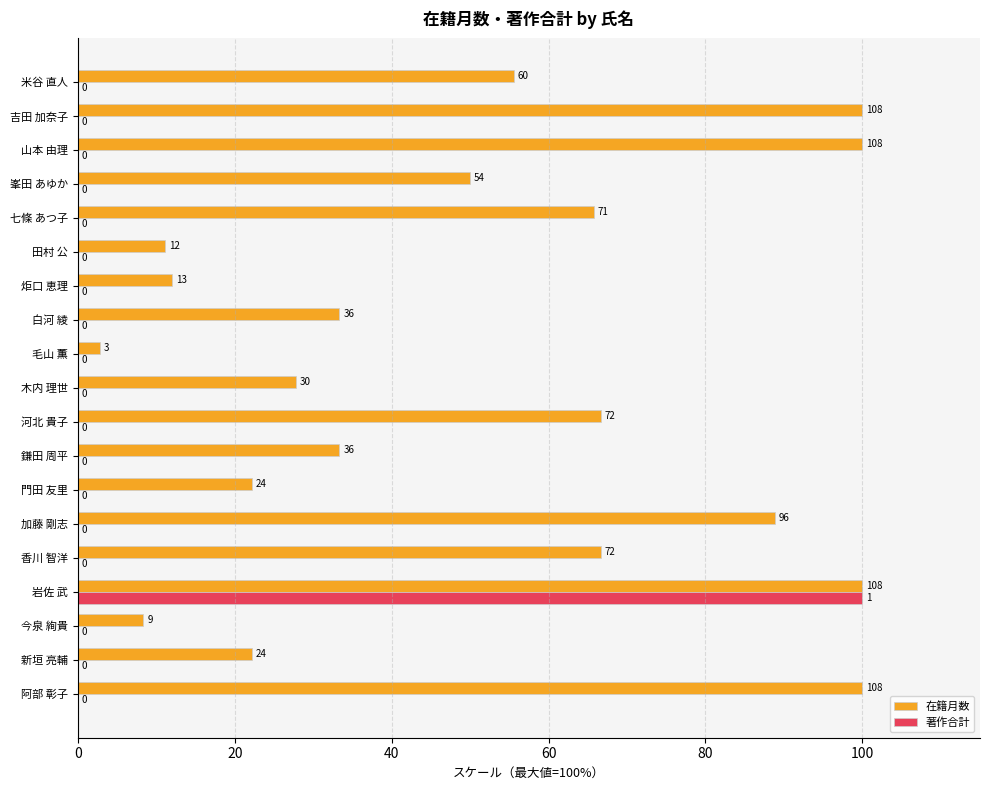

The value of 在籍月数 at 岩佐 武 is 48.7. True or false?

False